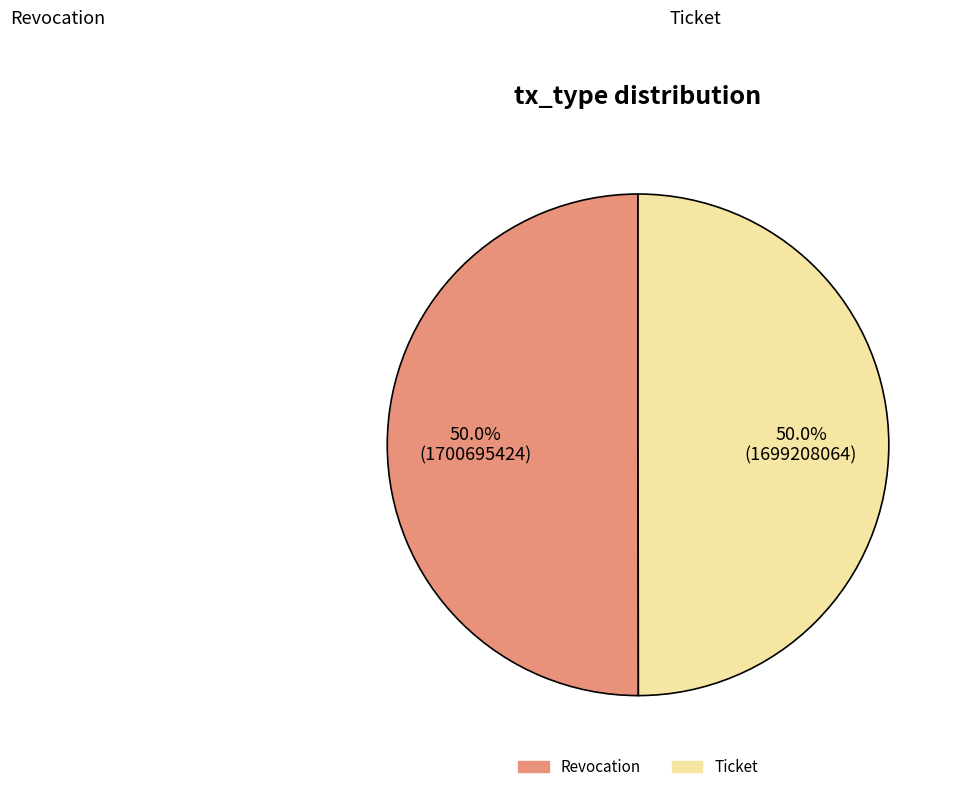

Is it true that Ticket is 50% of the pie?

True